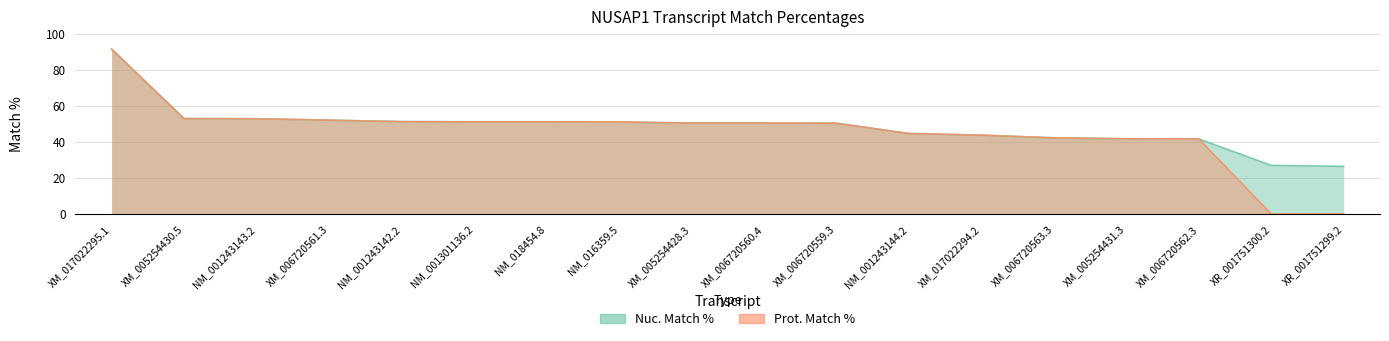

Rank the series at XM_006720559.3 from highest to lowest value.

Nuc. Match %, Prot. Match %